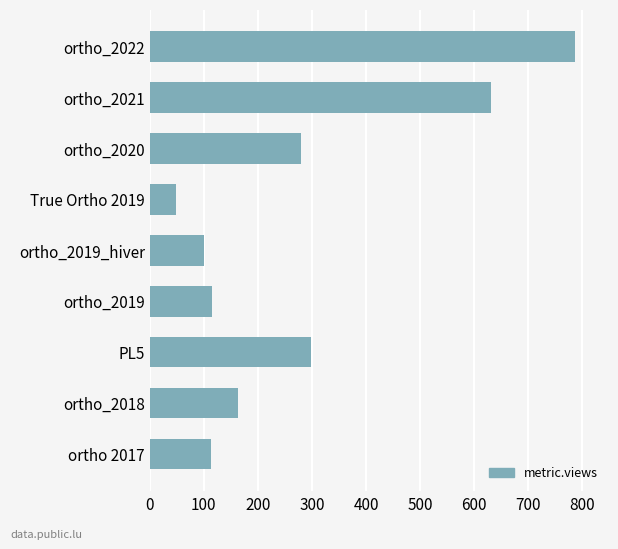

How many distinct data groups are displayed?

1